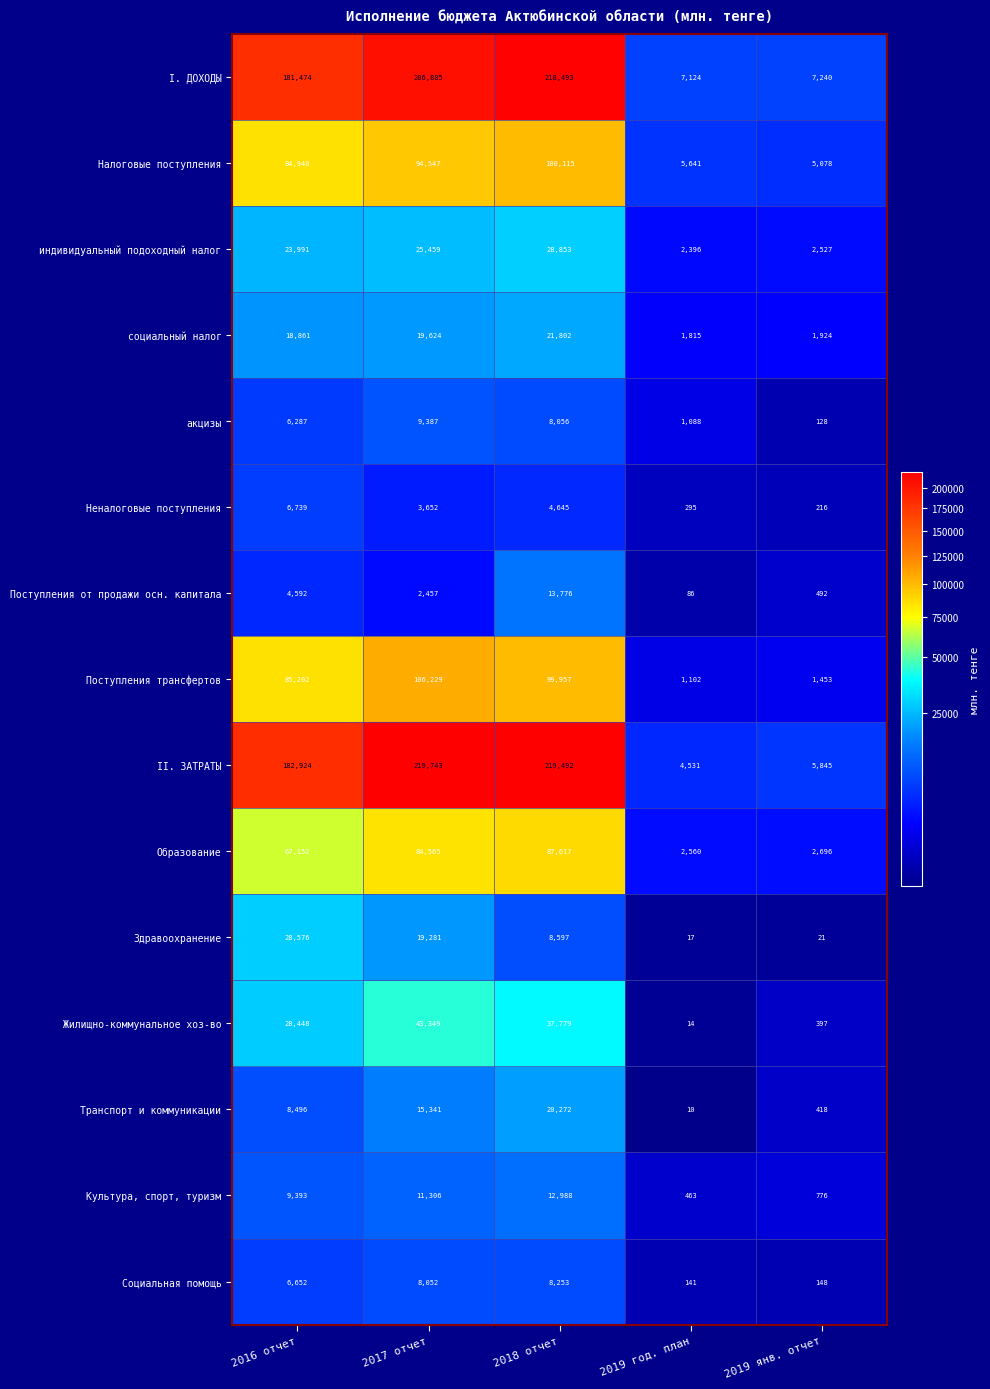

What is the sum of all Образование values?

244590